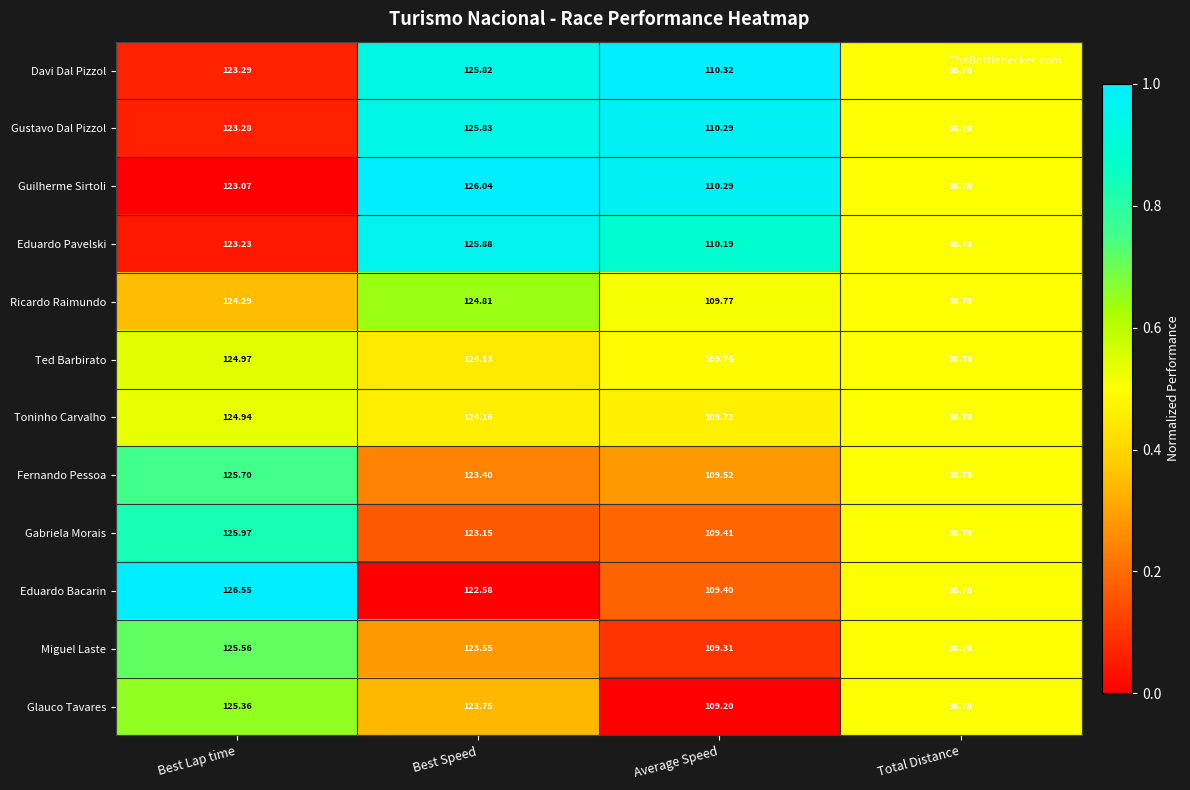

At which category is the sum across all series the highest?

Best Lap time